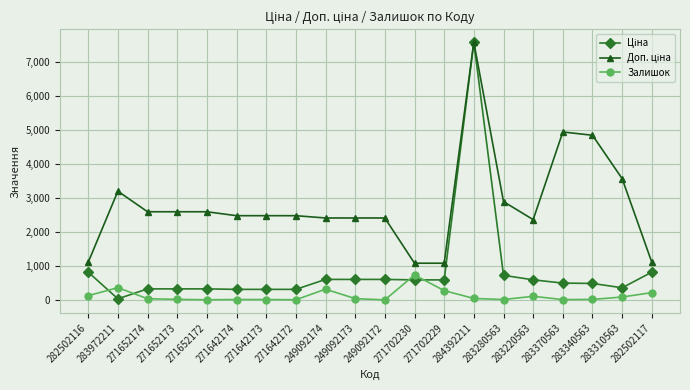

Does the chart have visible grid lines?

Yes